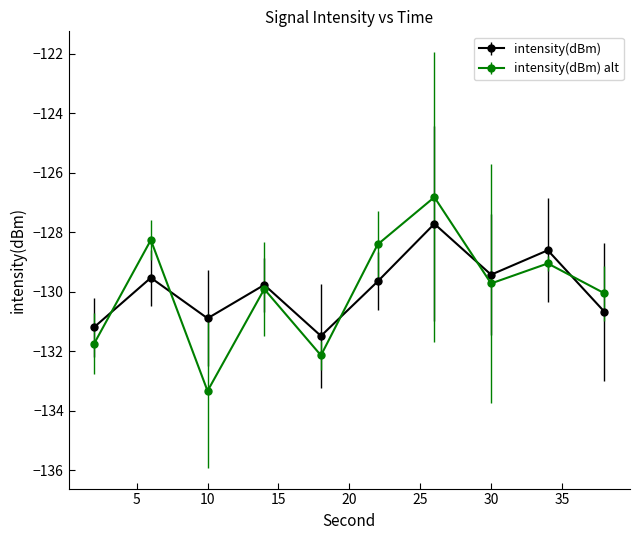

Which series has the widest spread of values?

intensity(dBm) alt